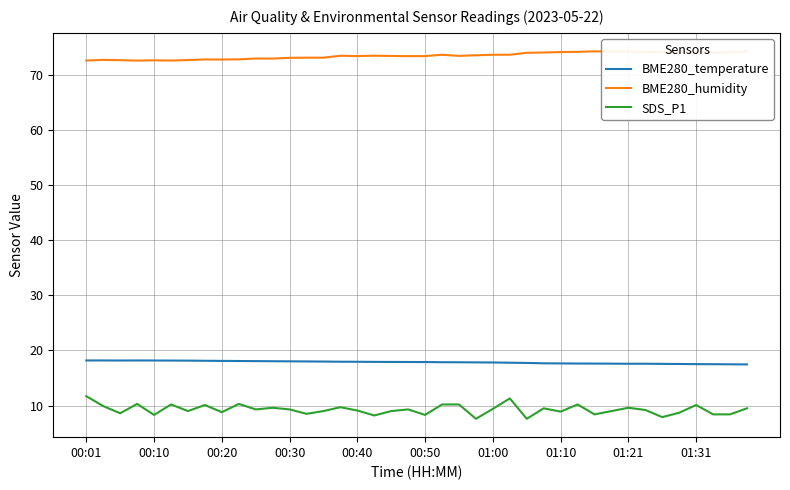

What is the total value across all series at 27?

101.3